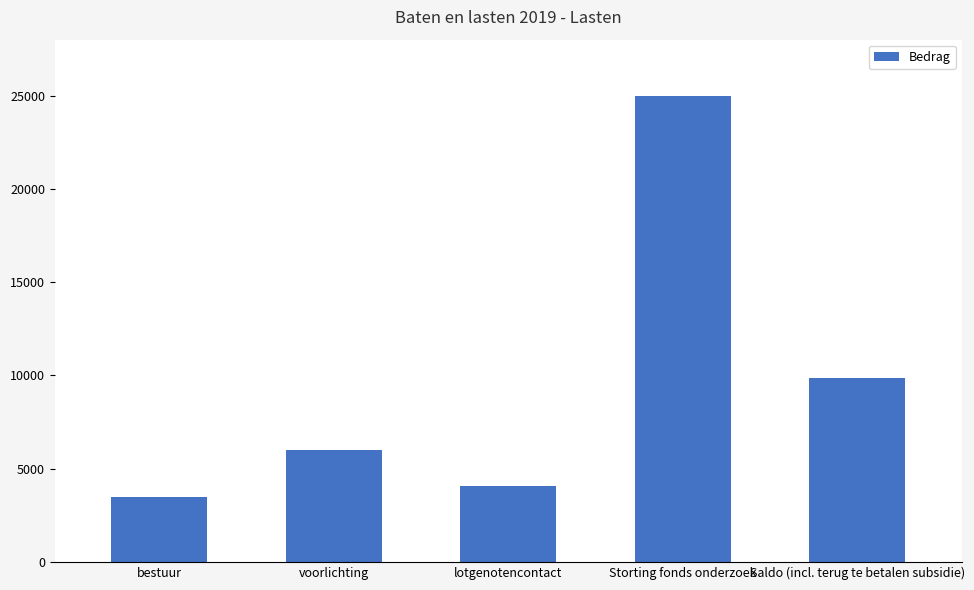

Reading right to left, extract all data points from this chart.

Saldo (incl. terug te betalen subsidie)=9848.9	Storting fonds onderzoek=25000.0	lotgenotencontact=4072.3	voorlichting=5993.7	bestuur=3504.0